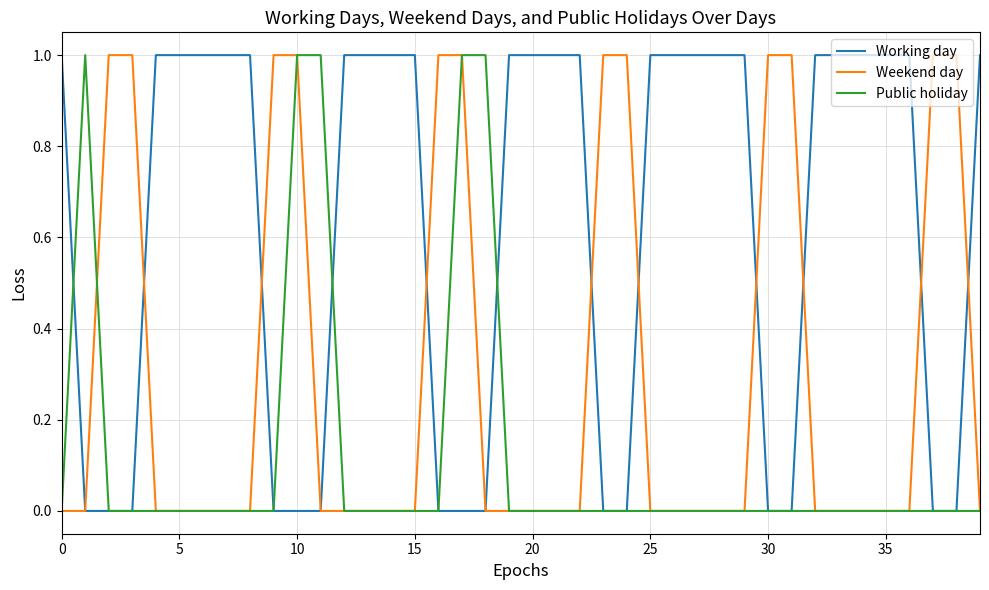

List the series in order of their overall mean, highest first.

Working day, Weekend day, Public holiday